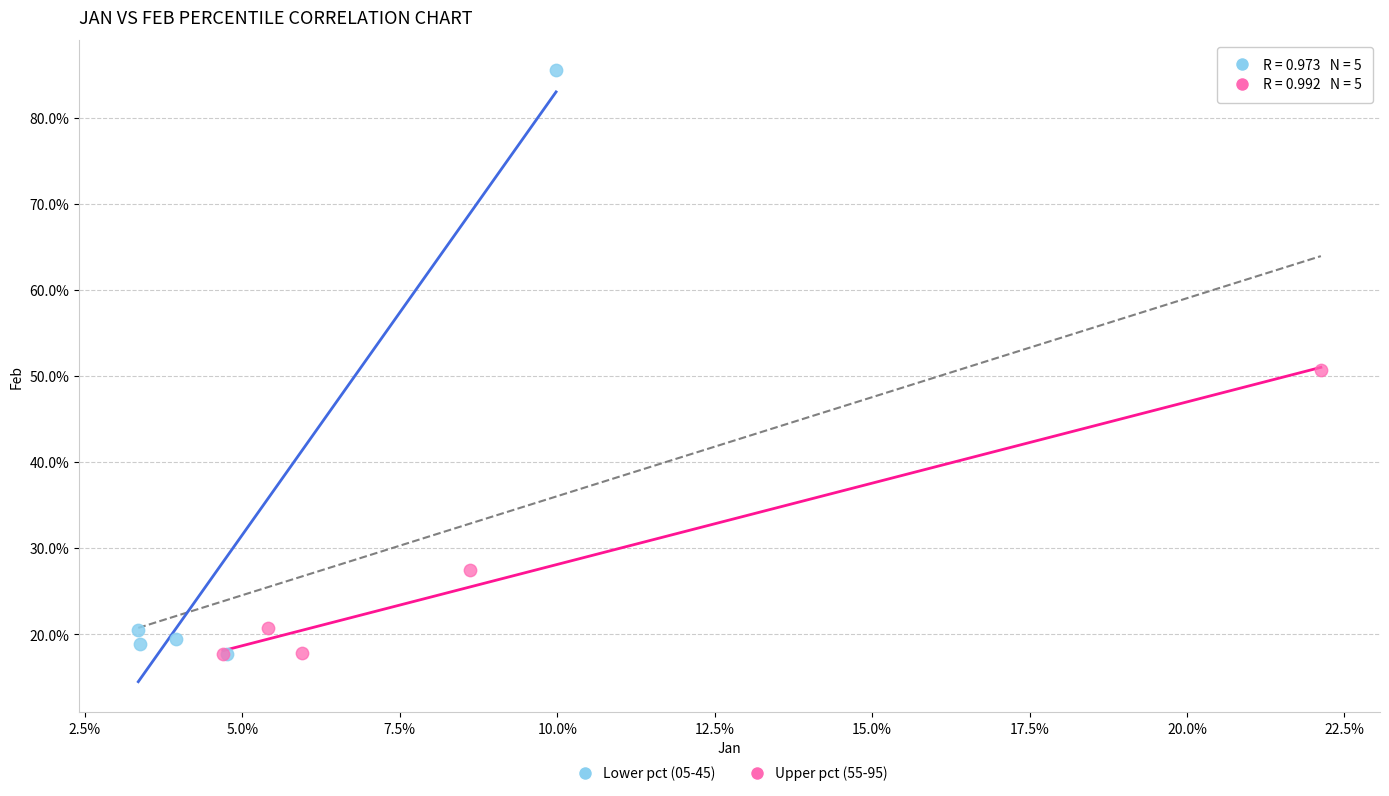

Which series reaches the maximum Y coordinate?

Lower pct (05-45)